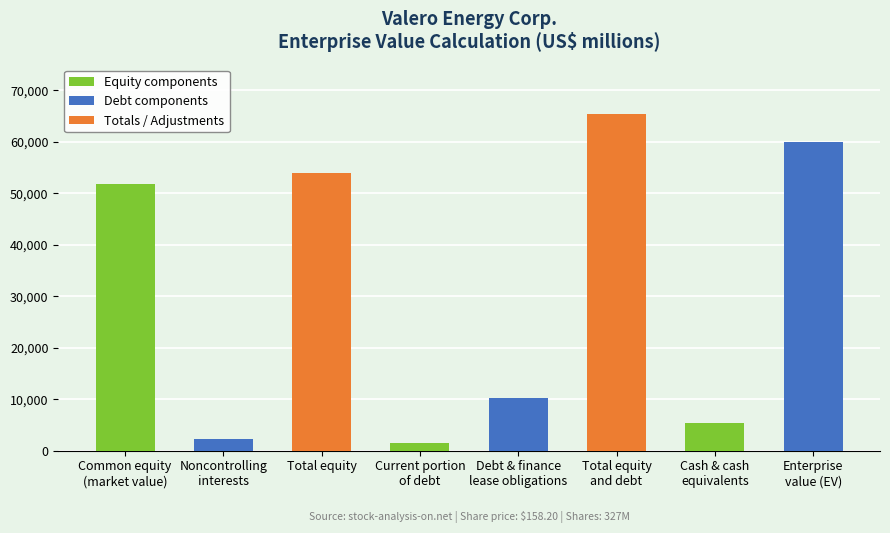

What is the difference between the maximum and minimum values?

64027